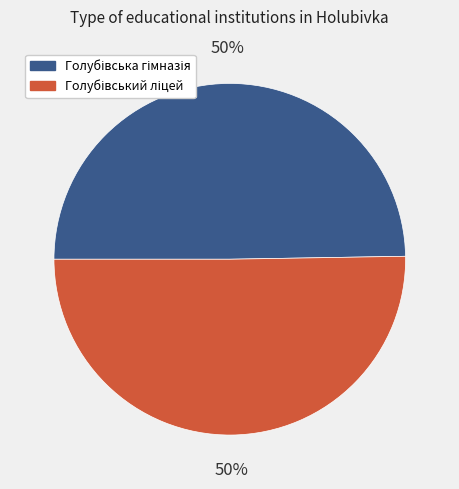

To the nearest percent, what is the average slice percentage?

50%